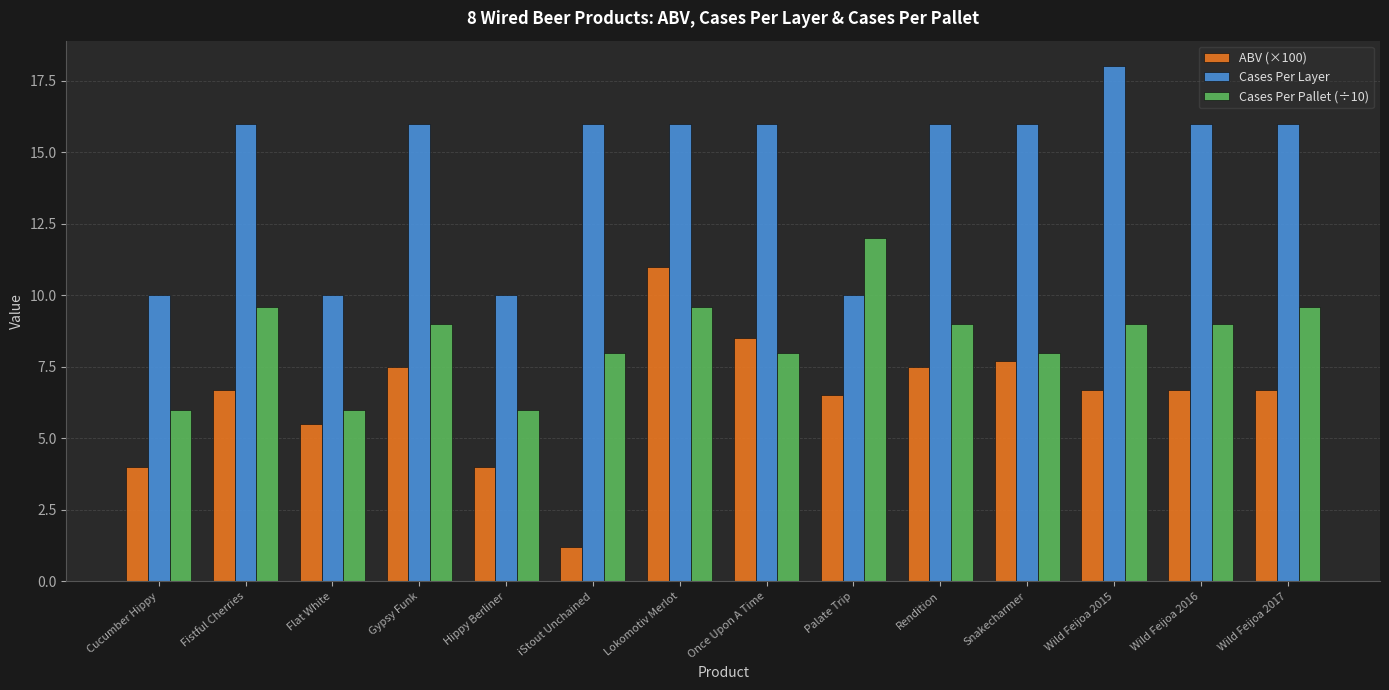

Reading left to right, extract all data points from this chart.

ABV (×100): 4.0	6.7	5.5	7.5	4.0	1.2	11.0	8.5	6.5	7.5	7.7	6.7	6.7	6.7
Cases Per Layer: 10.0	16.0	10.0	16.0	10.0	16.0	16.0	16.0	10.0	16.0	16.0	18.0	16.0	16.0
Cases Per Pallet (÷10): 6.0	9.6	6.0	9.0	6.0	8.0	9.6	8.0	12.0	9.0	8.0	9.0	9.0	9.6